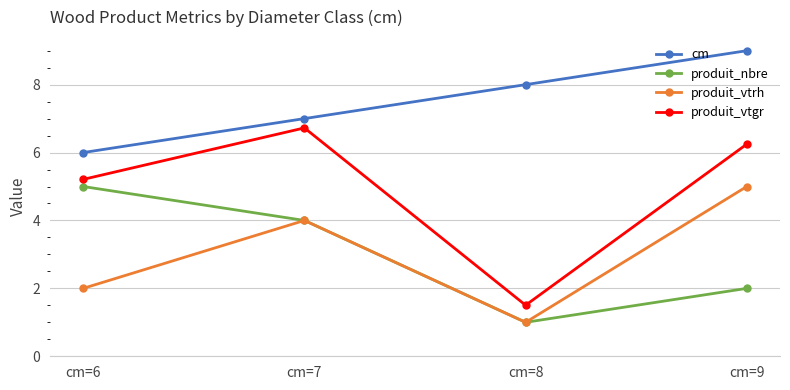

What is the average value of the cm series?

7.5